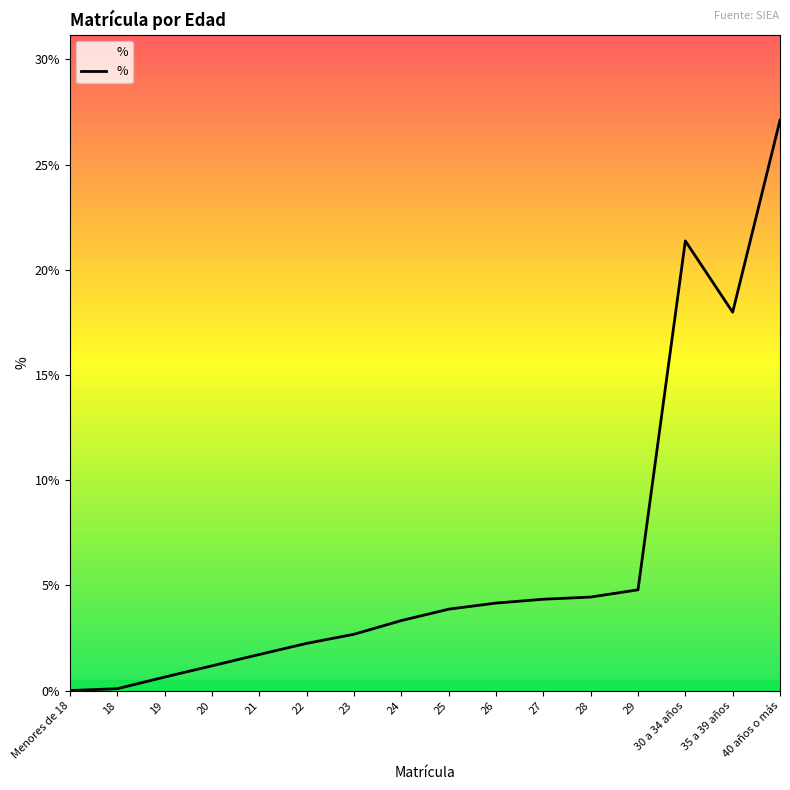

Which label corresponds to the smallest value in the chart?

Menores de 18